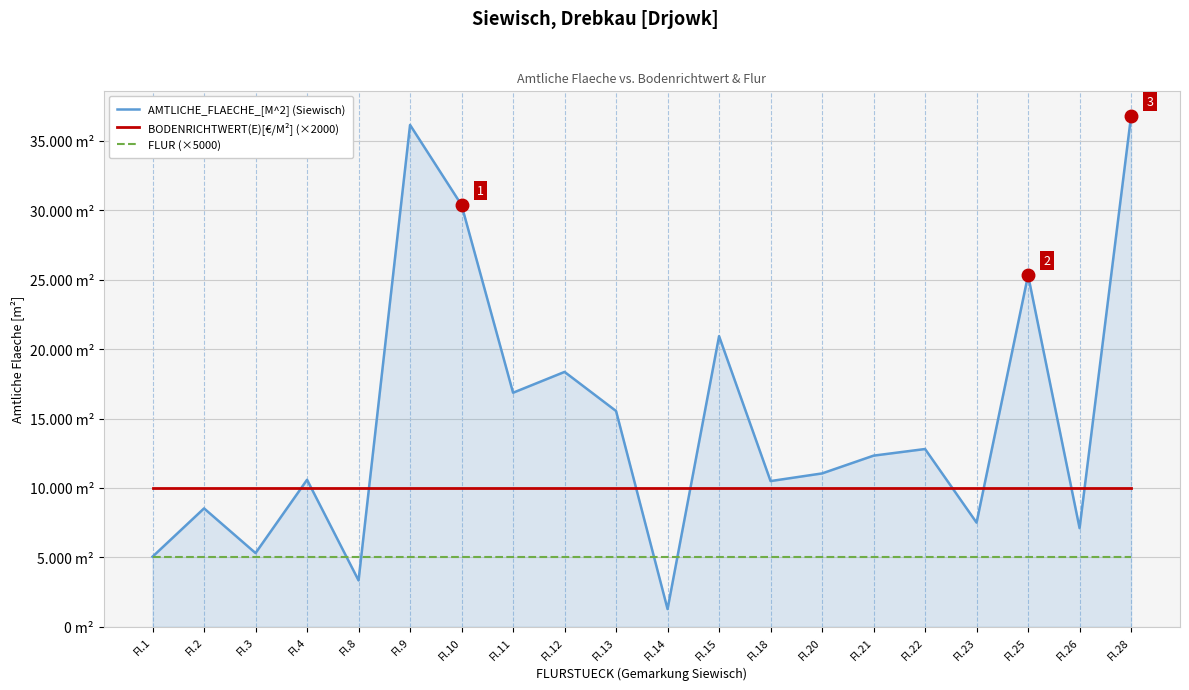

What is the sum of all BODENRICHTWERT(E)[€/M²] (×2000) values?

200000